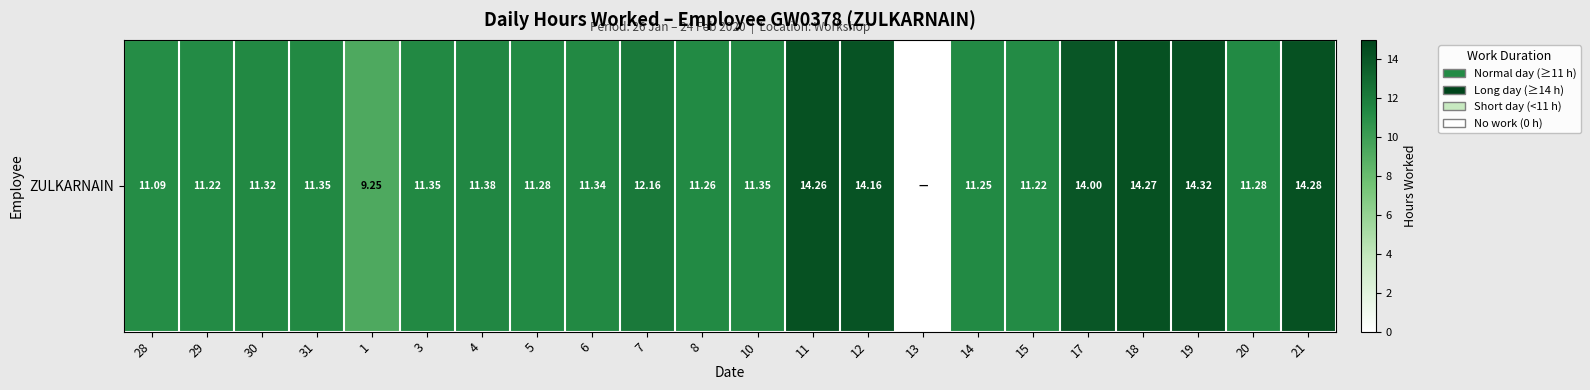

List the labels in order of value, largest first.

19, 21, 18, 11, 12, 17, 7, 4, 31, 3, 10, 6, 30, 5, 20, 8, 14, 29, 15, 28, 1, 13